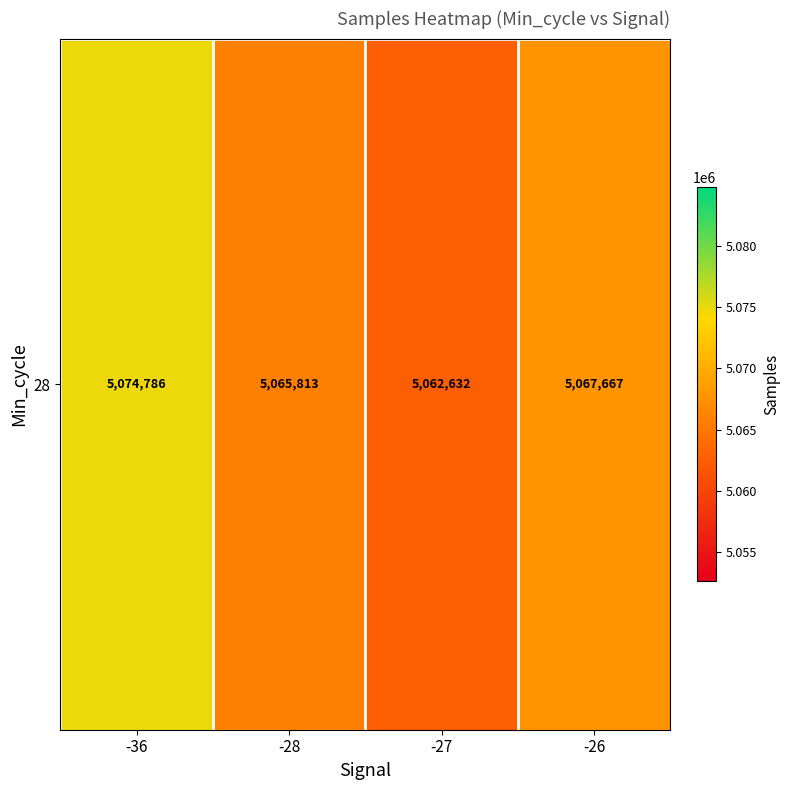

Reading left to right, extract all data points from this chart.

5074786.0	5065813.4	5062632.0	5067667.0